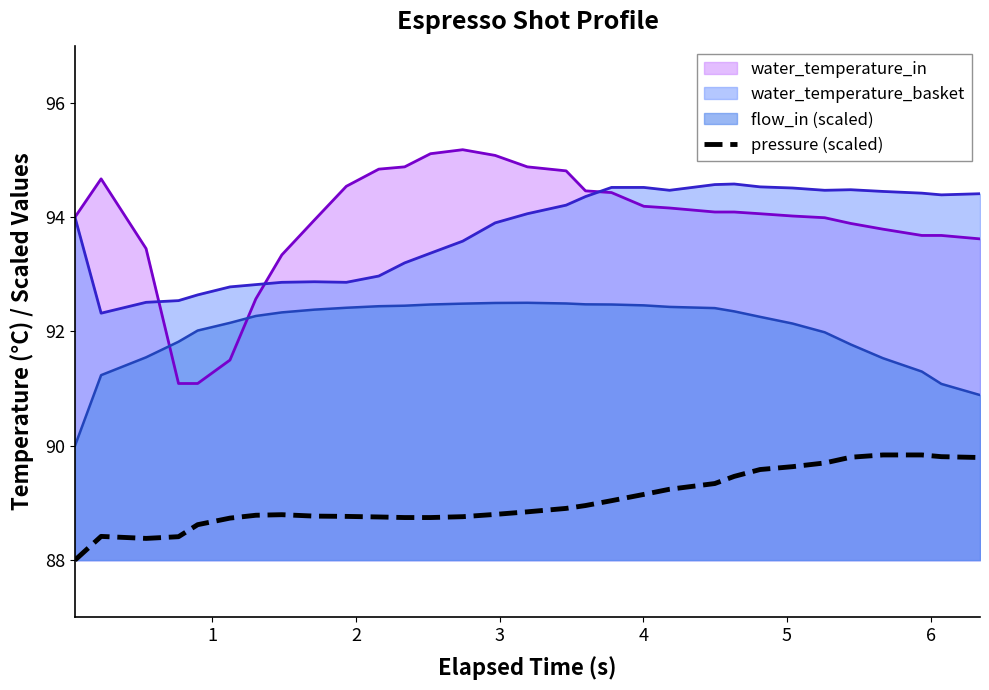

List the series in order of their peak value, highest first.

water_temperature_in, water_temperature_basket, flow_in (scaled), pressure (scaled)